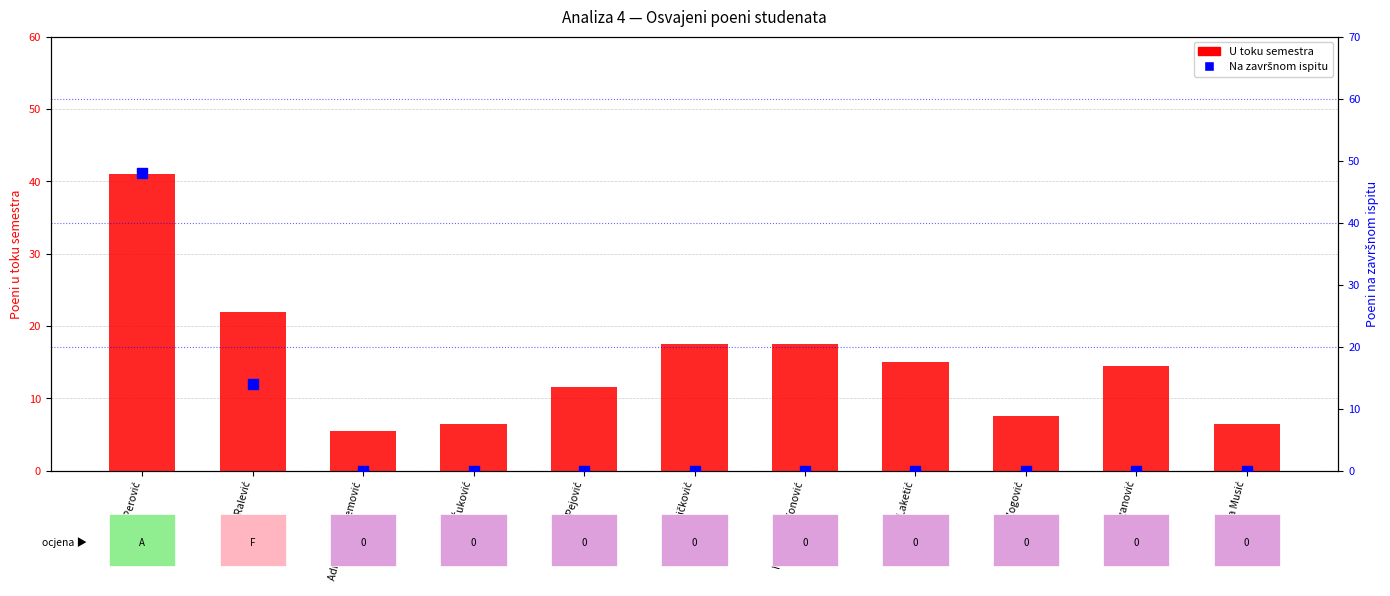

Is the value of Na završnom ispitu at Anđelika Zogović greater than the value of U toku semestra at Adnana Kurmemović?

No